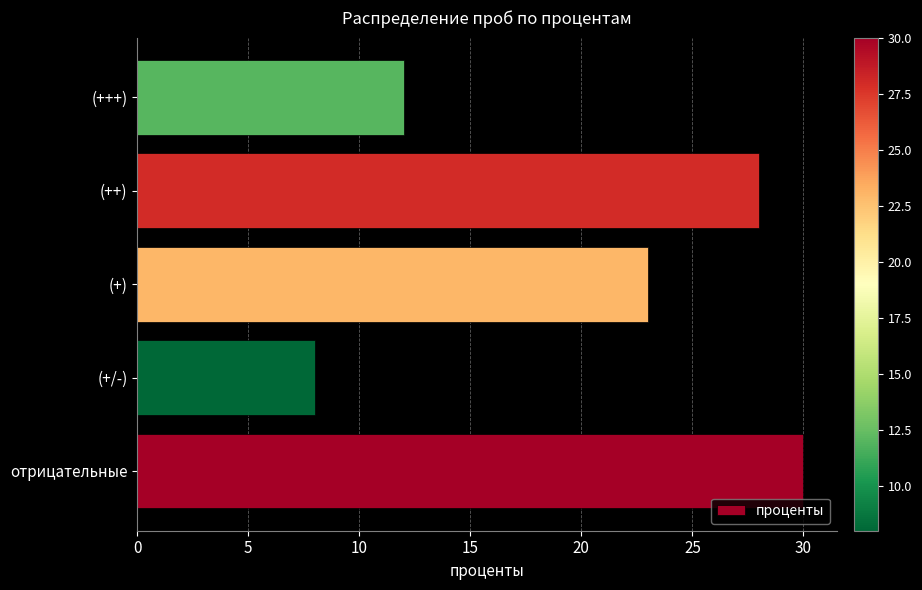

Rank the categories by value from lowest to highest.

(+/-), (+++), (+), (++), отрицательные